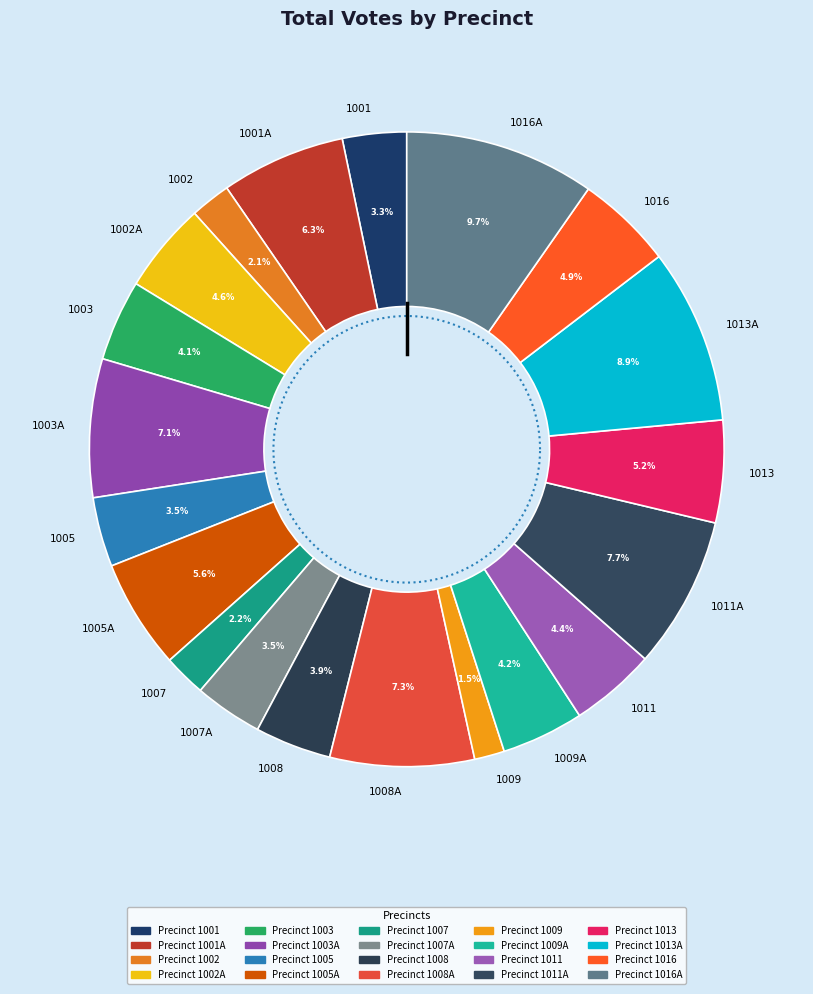

How much of the chart is everything except 1001?

96.7%